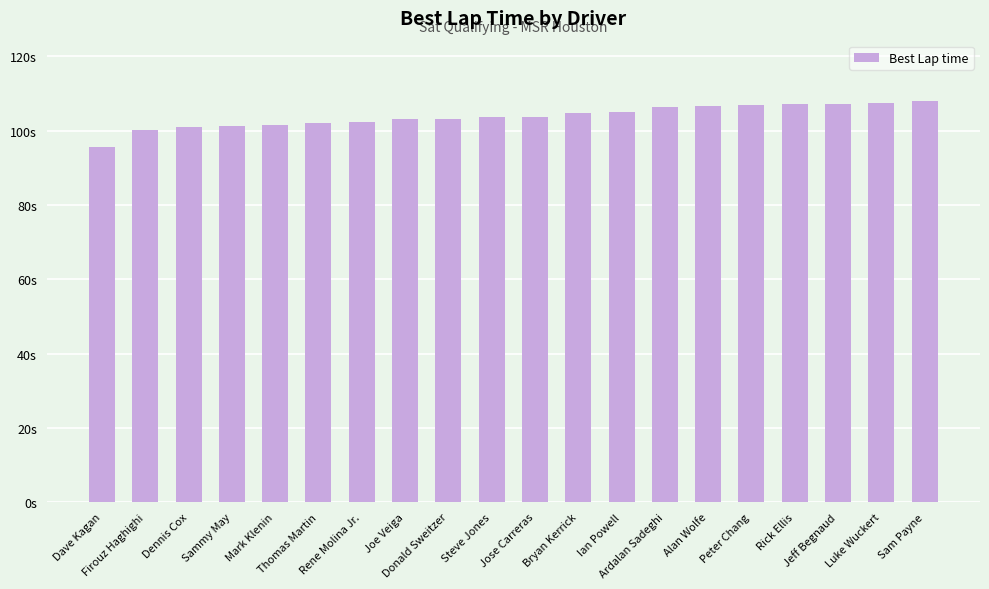

Does the chart contain any negative values?

No